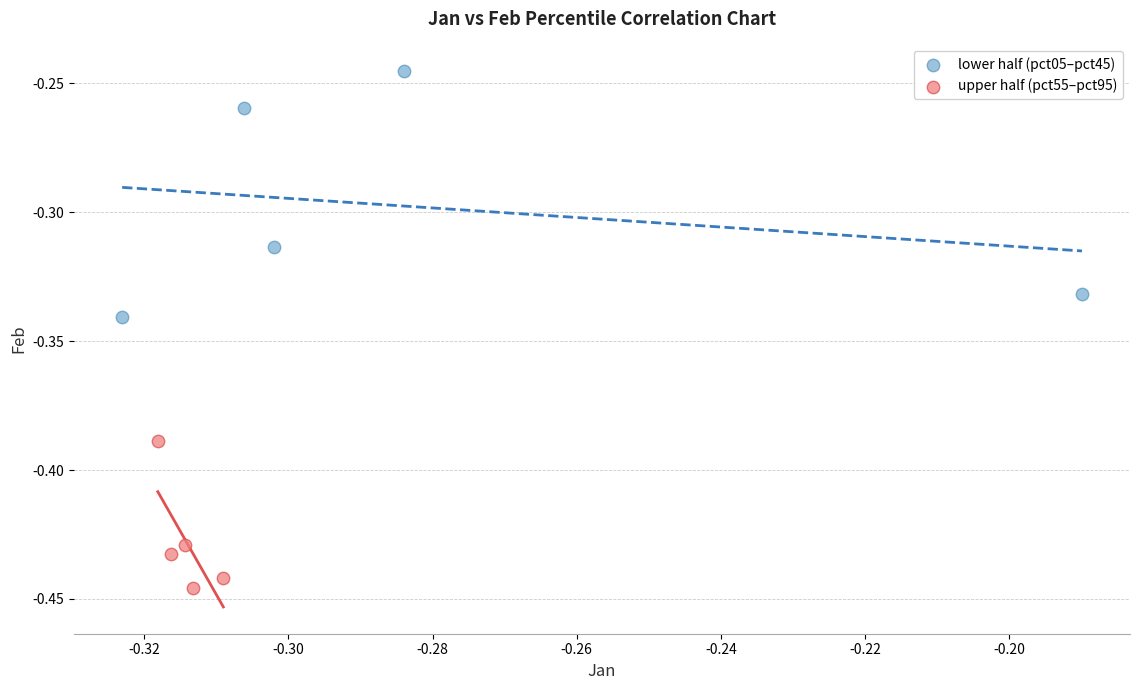

Which series has the largest Y range (max minus min)?

lower half (pct05–pct45)